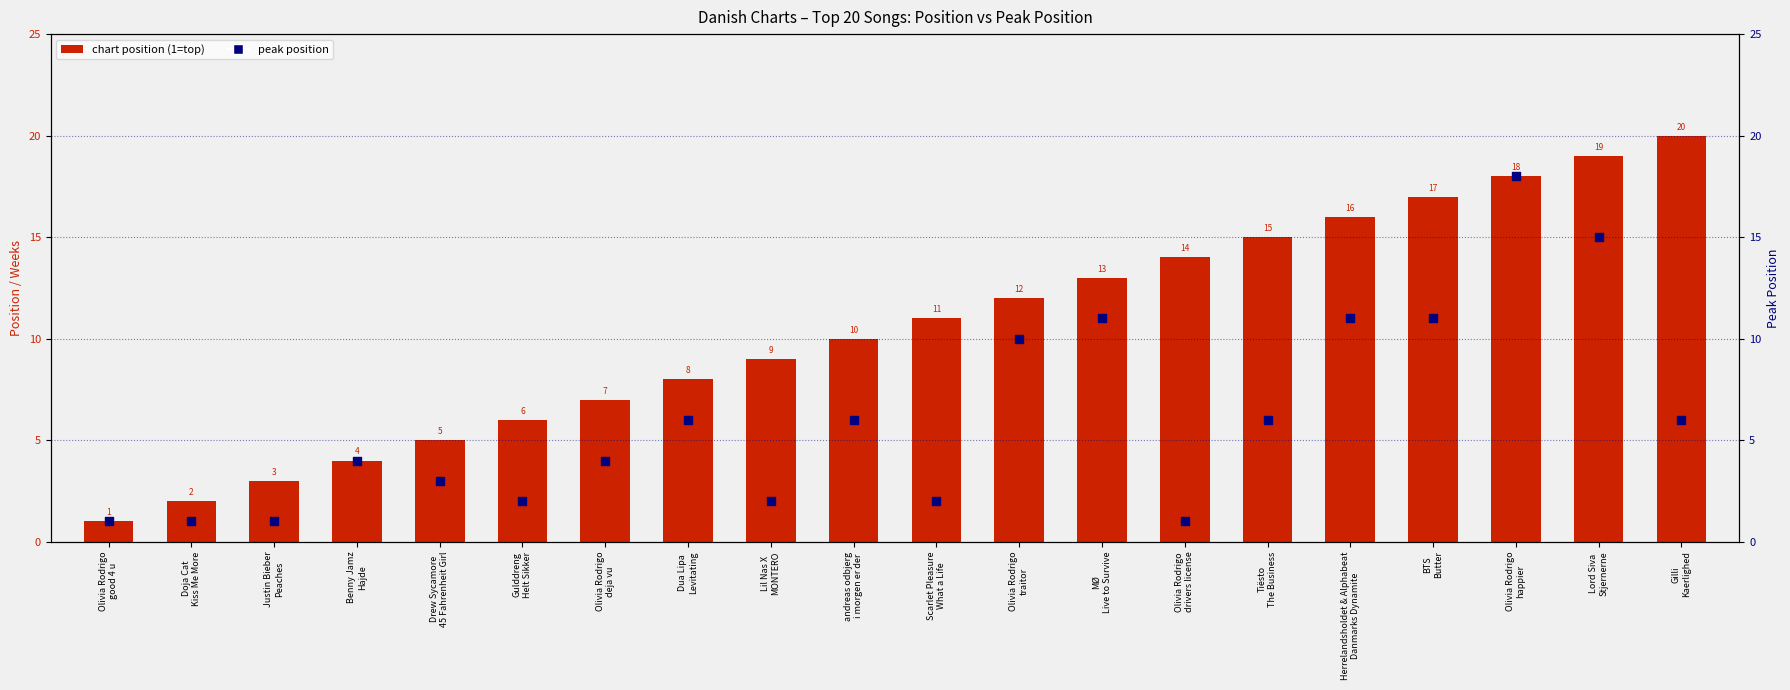

Which series contains the highest Y value?

Position